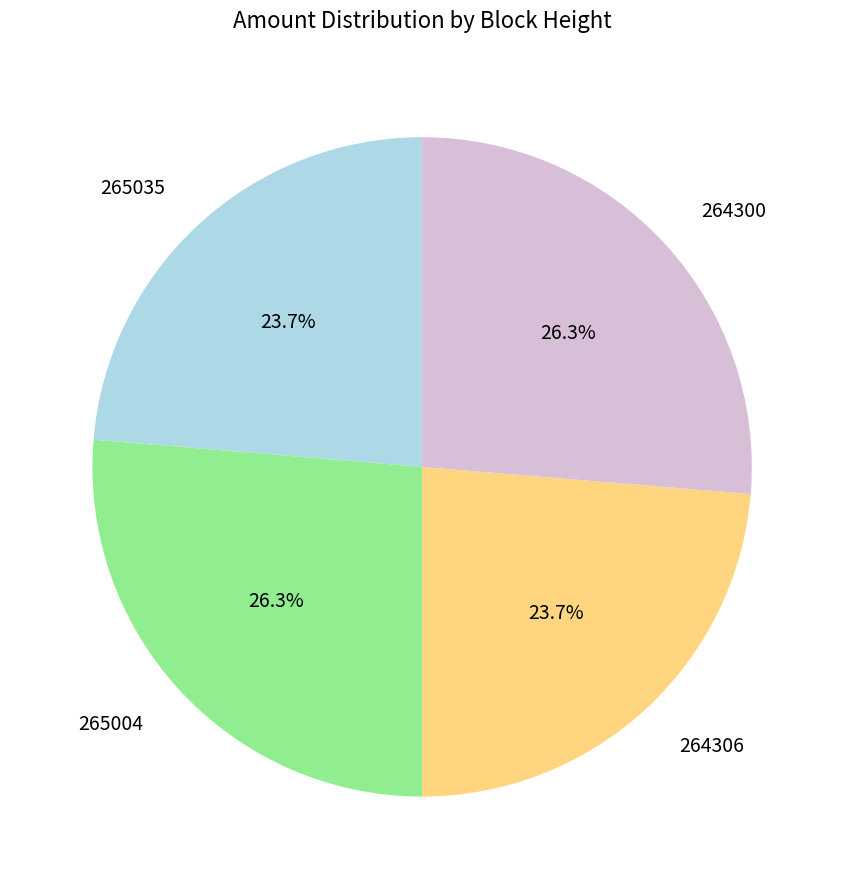

Is it true that 264300 is 31% of the pie?

False